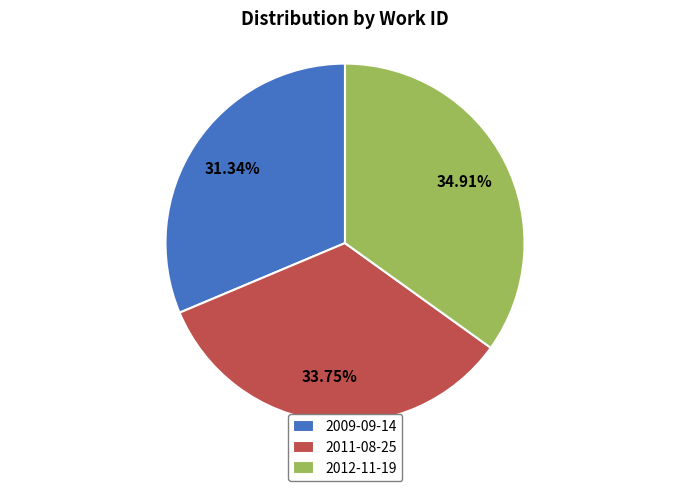

To the nearest percent, what portion does 2009-09-14 represent?

31%